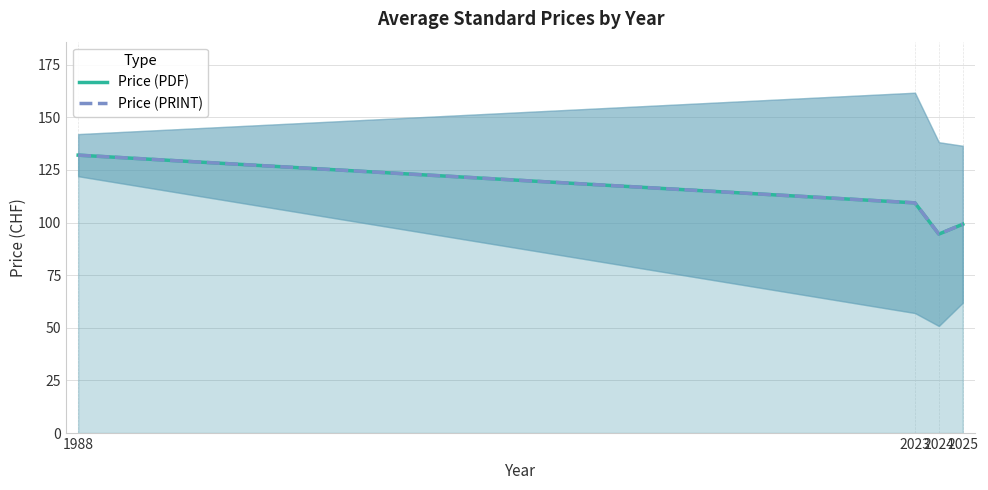

True or false: Price (PRINT) has more than 1 interior local peaks.

False